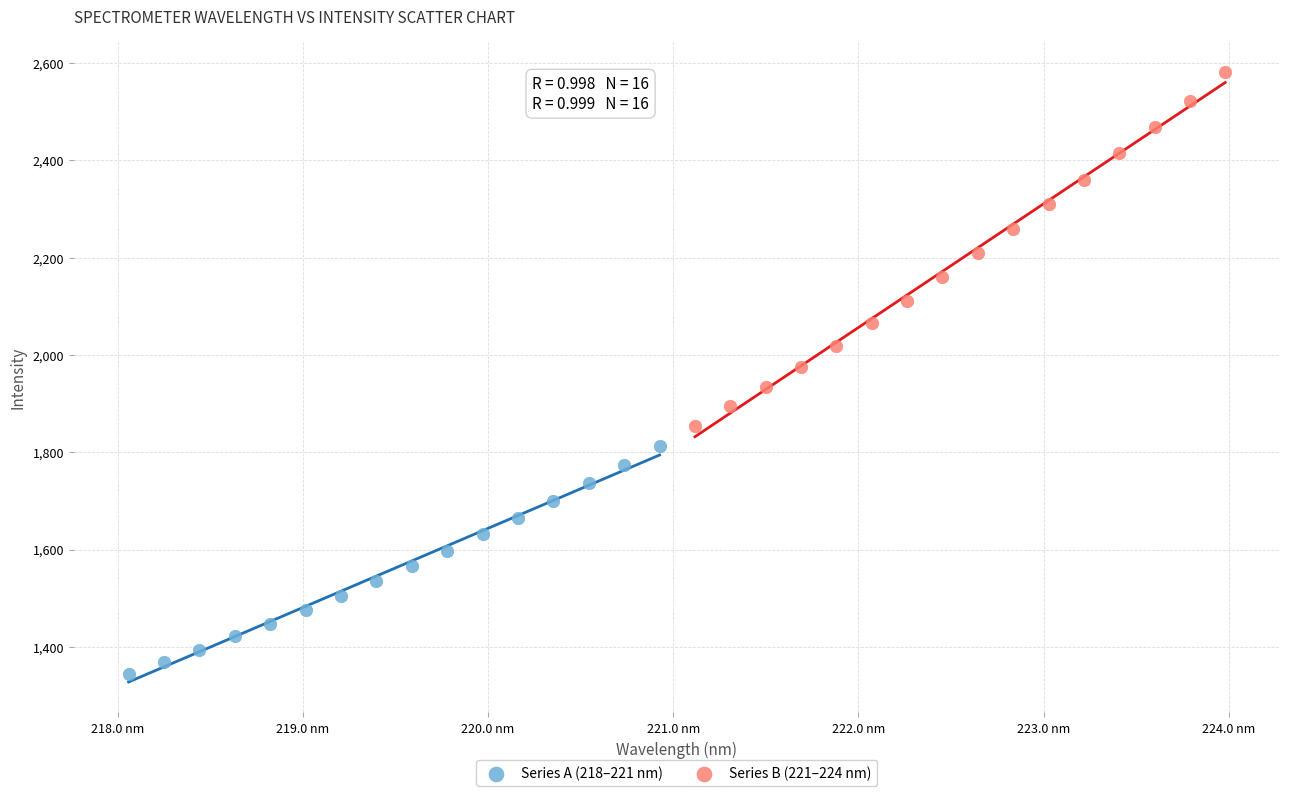

Which series has the widest spread of Y values?

Series B (221–224 nm)